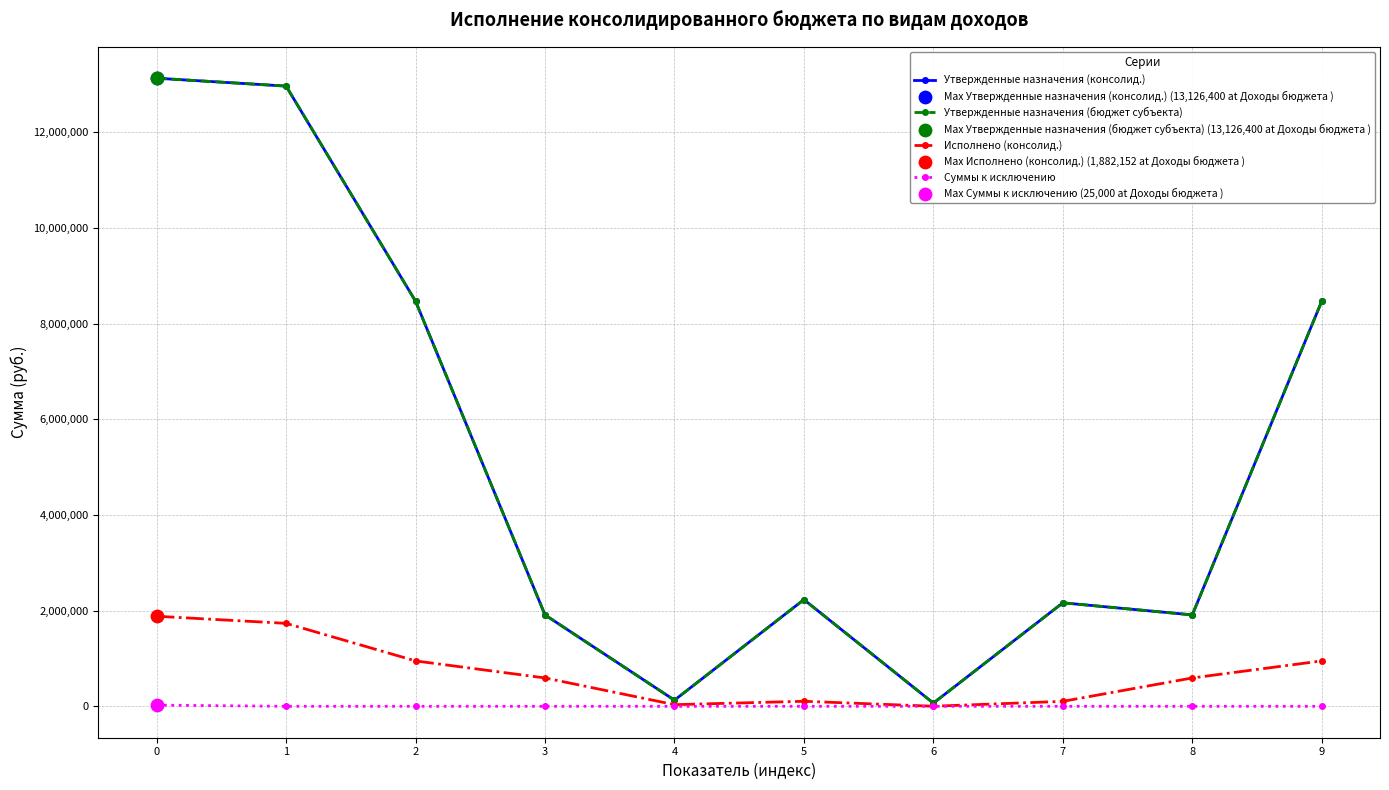

Is this an area chart (filled region under the line)?

No